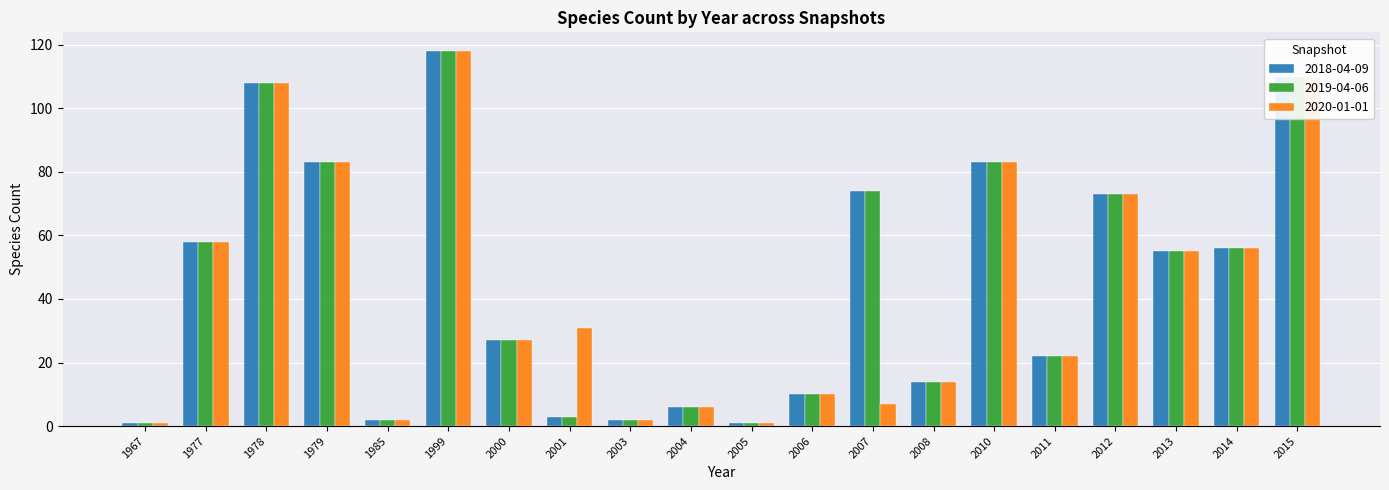

How many data points does each series have?

20